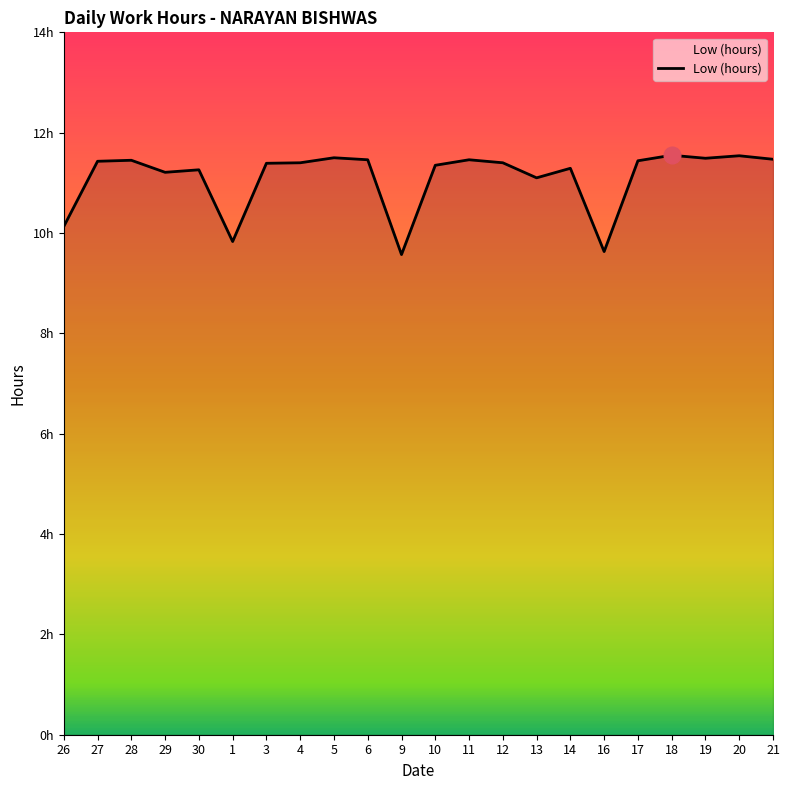

How many interior local peaks (higher than both neighbors) does the data have?

7